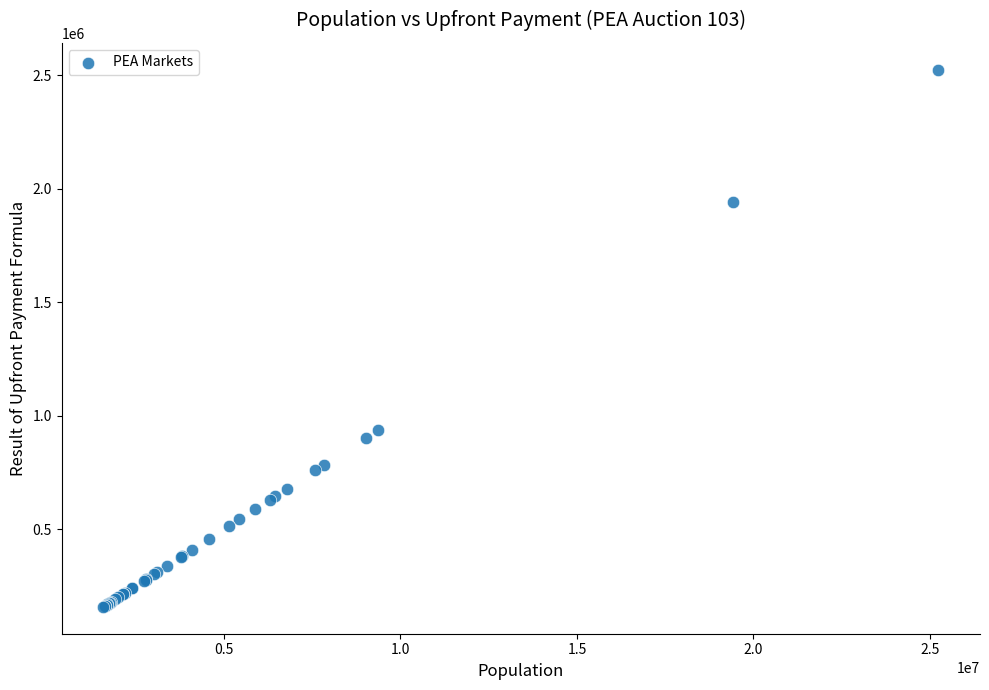

What Y value in the scatter plot is closest to 1341000?

937000